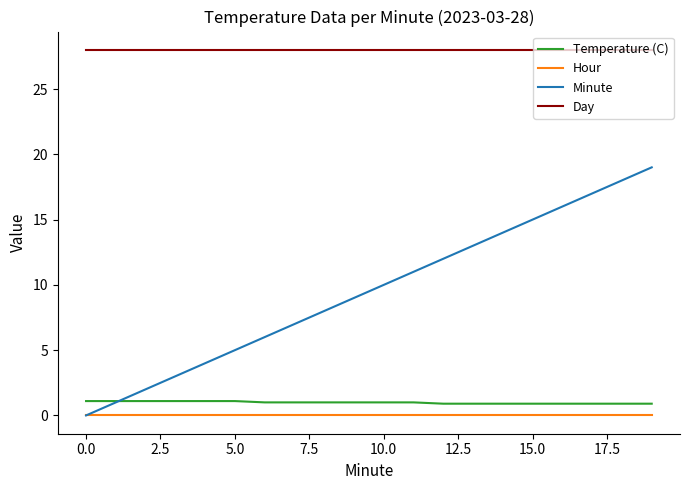

What is the maximum value shown in the chart?

28.0